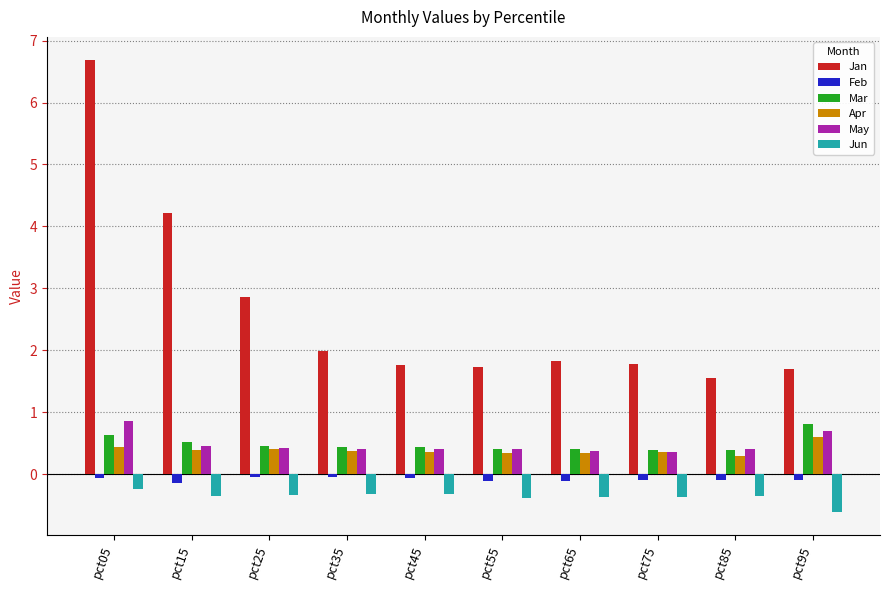

What is the difference between the maximum and minimum values in the Apr series?

0.3